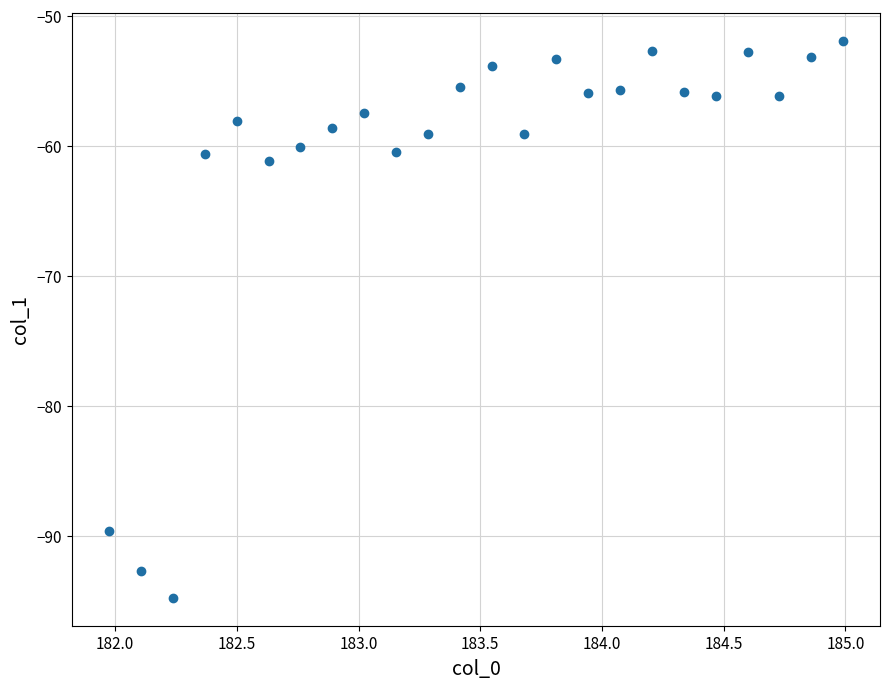

What Y value in the scatter plot is closest to -73?

-61.2